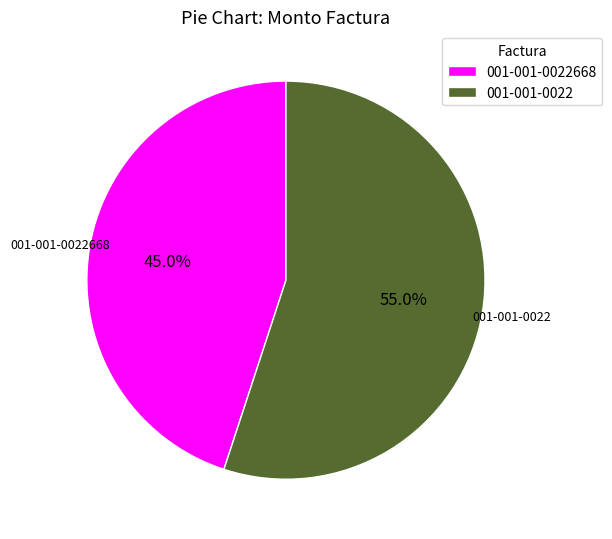

True or false: 001-001-0022668 accounts for 39% of the total.

False